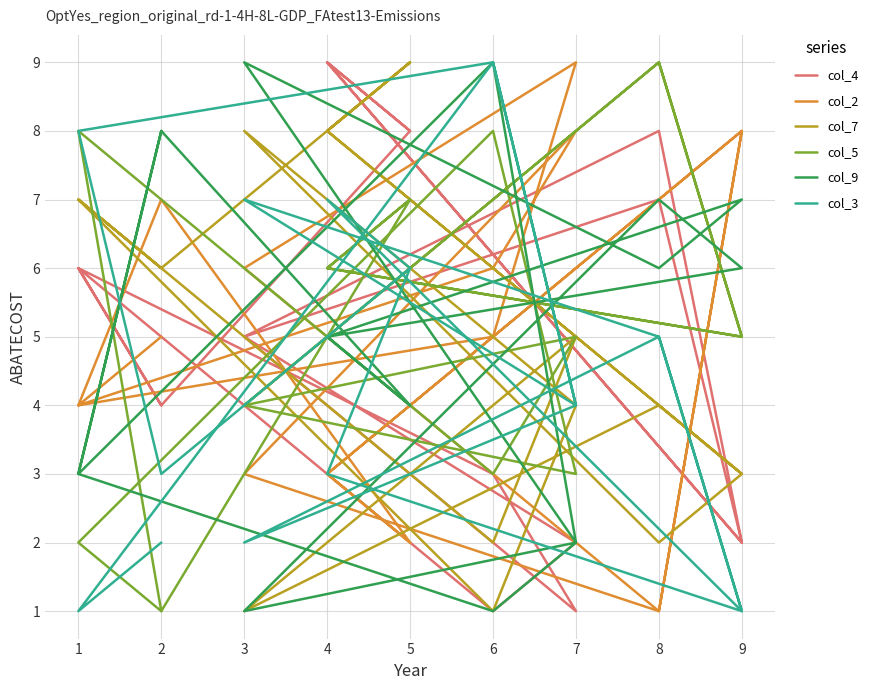

What are all the series names shown in the legend?

col_4, col_2, col_7, col_5, col_9, col_3